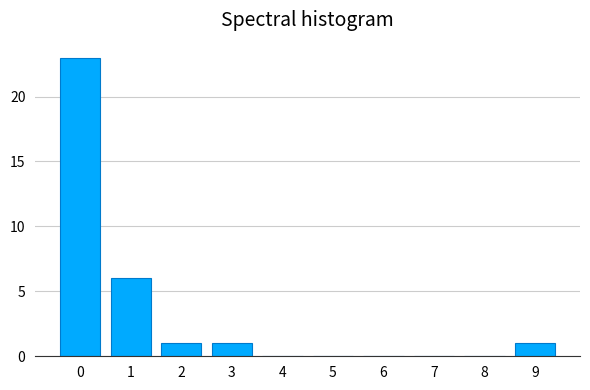

Reading left to right, list all the values displayed in this chart.

0=23	1=6	2=1	3=1	4=0	5=0	6=0	7=0	8=0	9=1